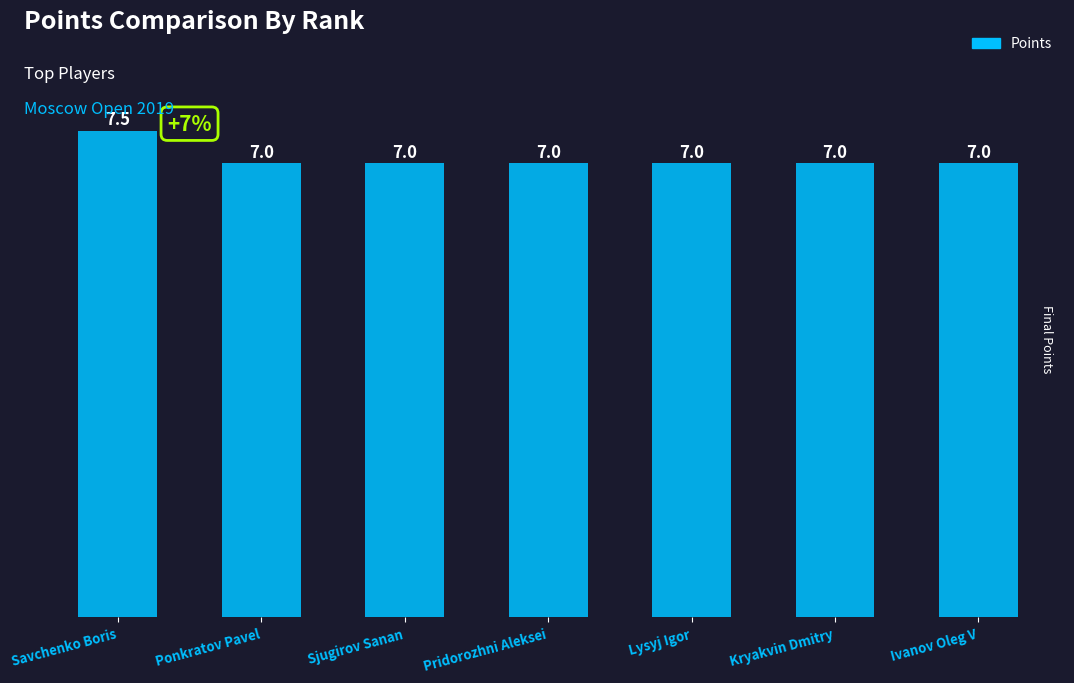

What is the sum of the values at Lysyj Igor and Savchenko Boris?

14.5